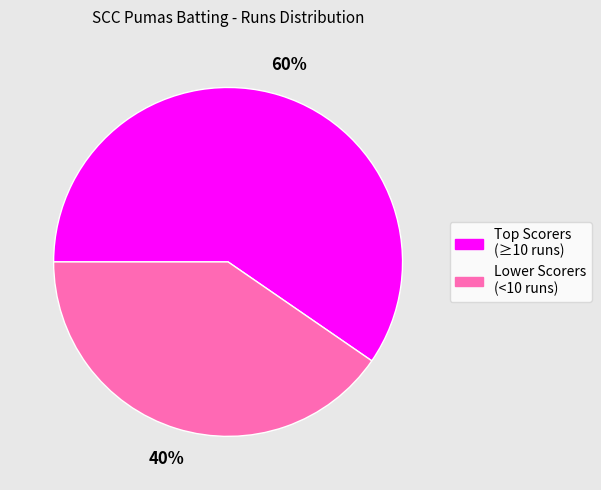

Is there a majority slice in this chart?

Yes